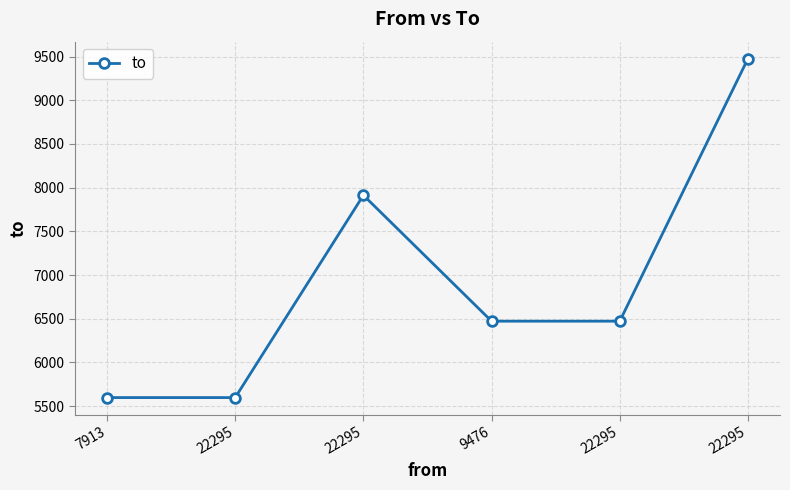

How many distinct data groups are displayed?

1